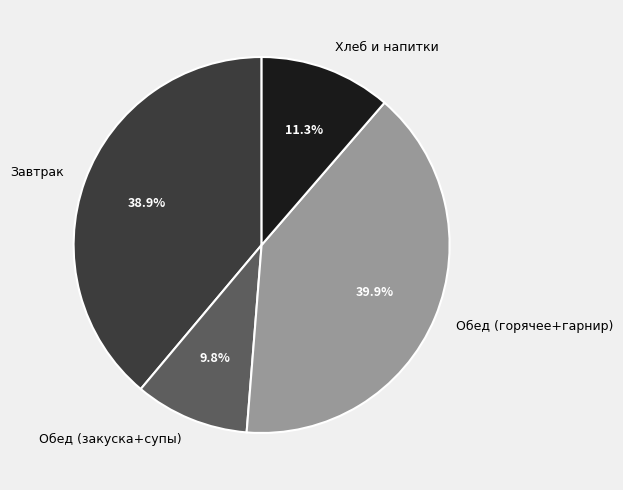

What is the largest slice in the pie chart?

Обед (горячее+гарнир)